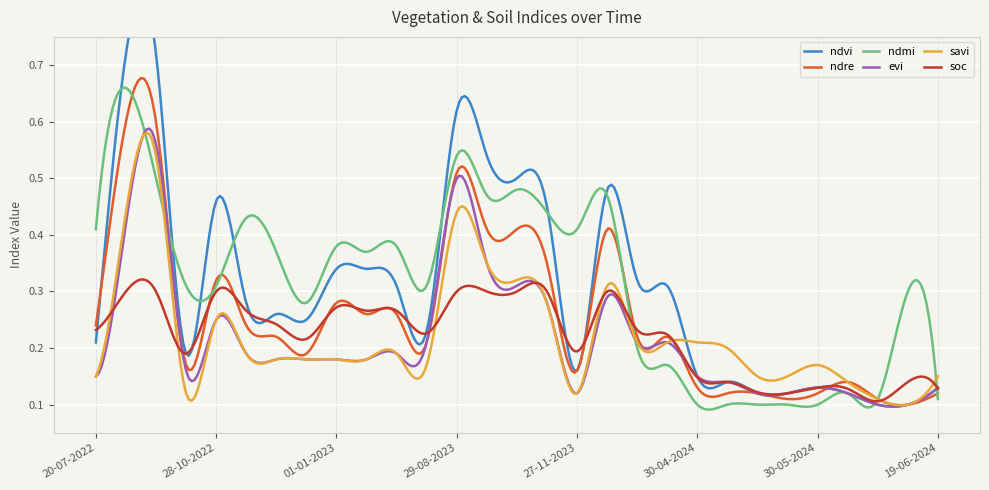

Which label corresponds to the largest value in the chart?

03-09-2022